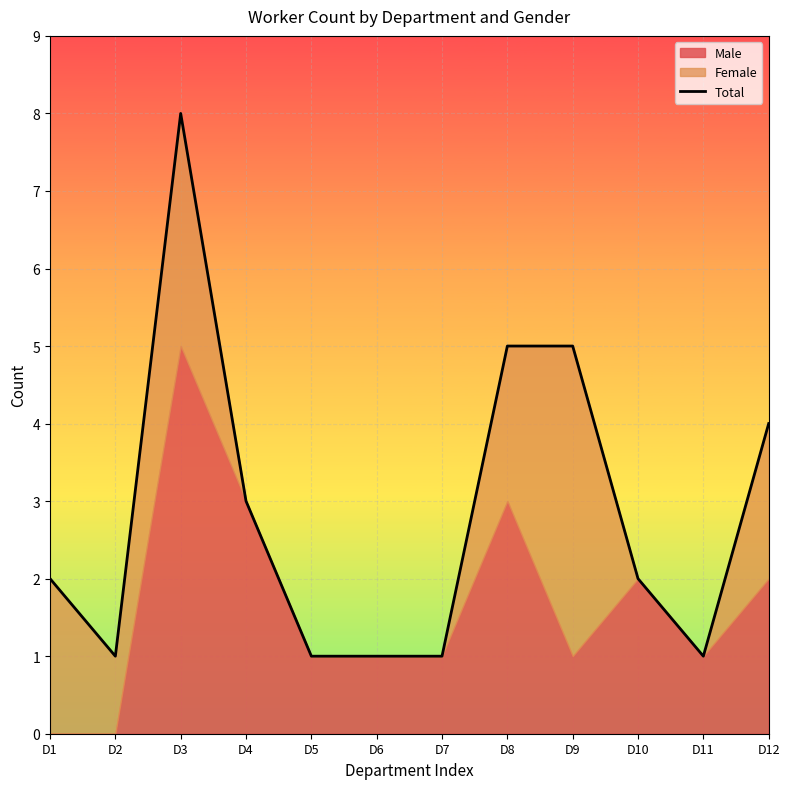

What is the change in value from D4 to D11?

-2